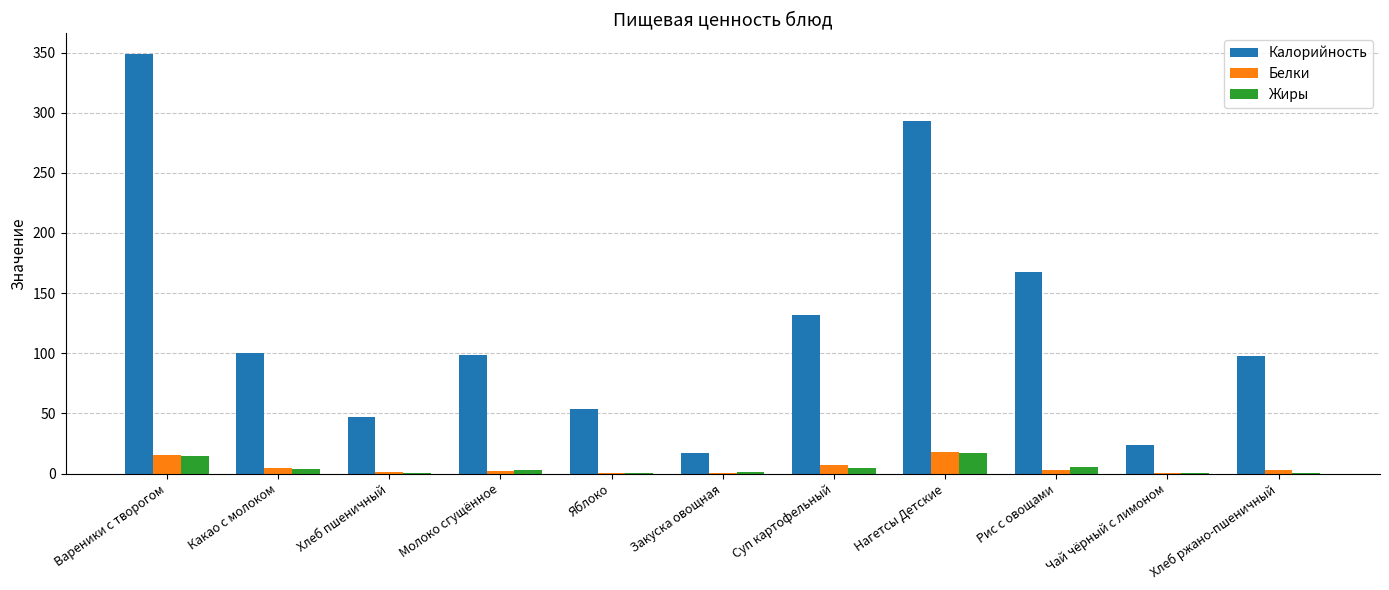

Are the bars horizontal?

No